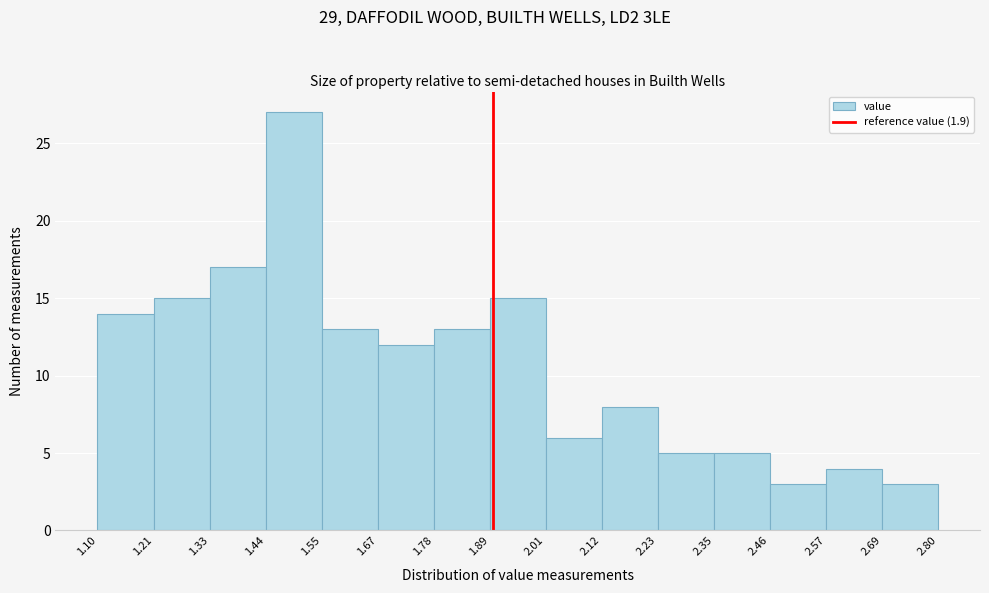

Reading left to right, list every bar in this chart as the range it spans on the x-axis followed by its height. The values are not printed on the chart, so give them approximately, as read against the axis.

1.10 to 1.21: 14
1.21 to 1.33: 15
1.33 to 1.44: 17
1.44 to 1.55: 27
1.55 to 1.67: 13
1.67 to 1.78: 12
1.78 to 1.89: 13
1.89 to 2.01: 15
2.01 to 2.12: 6
2.12 to 2.23: 8
2.23 to 2.35: 5
2.35 to 2.46: 5
2.46 to 2.57: 3
2.57 to 2.69: 4
2.69 to 2.80: 3